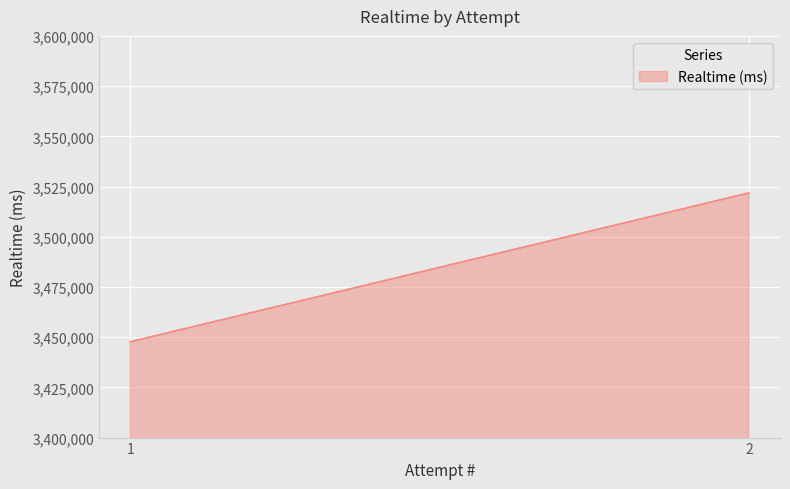

List the labels in order of value, smallest first.

1, 2